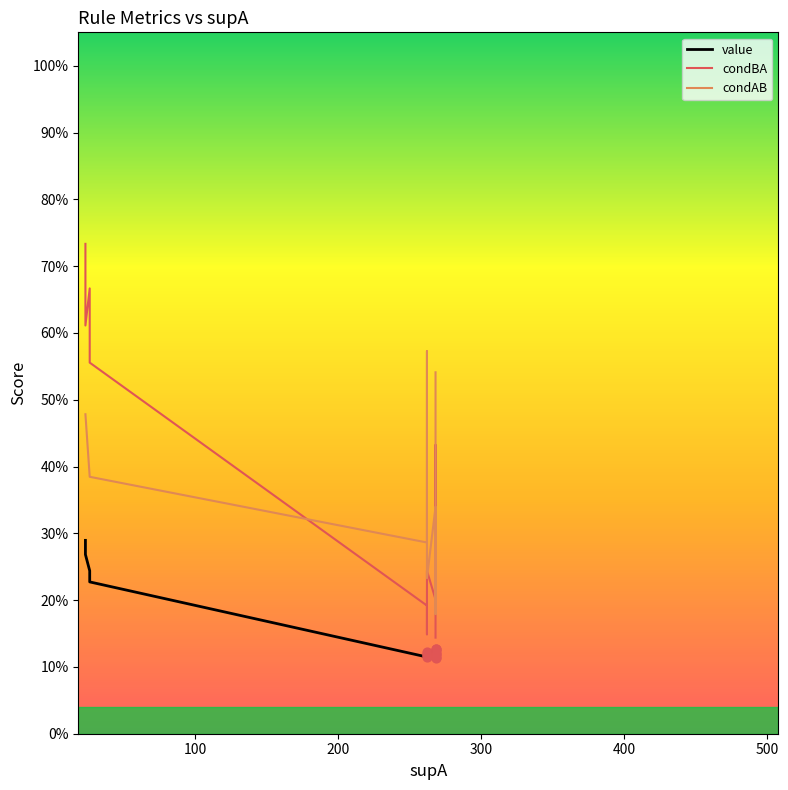

Which series has the widest spread of Y values?

condBA